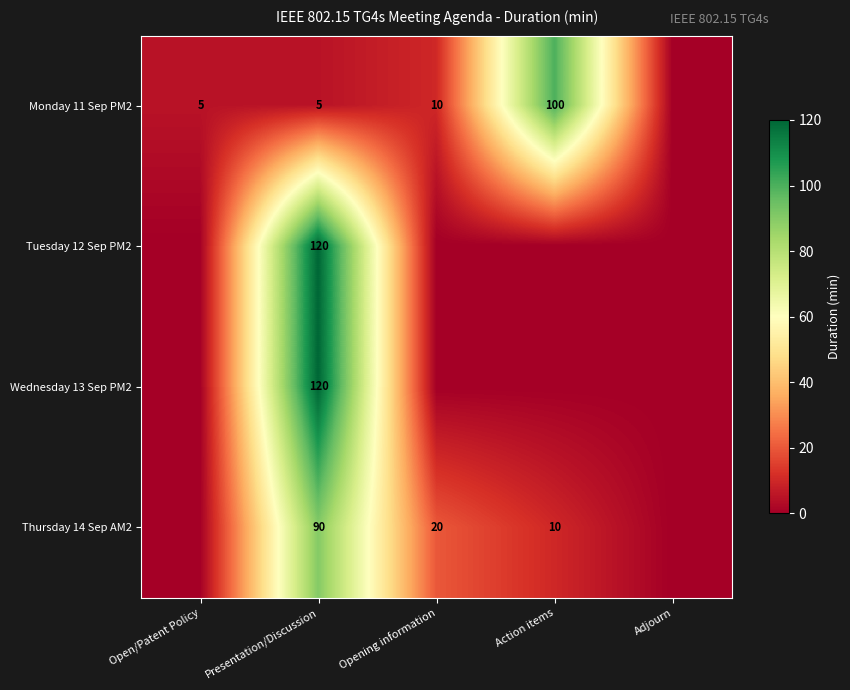

Is it true that Monday 11 Sep PM2 equals 15 at Opening information?

False